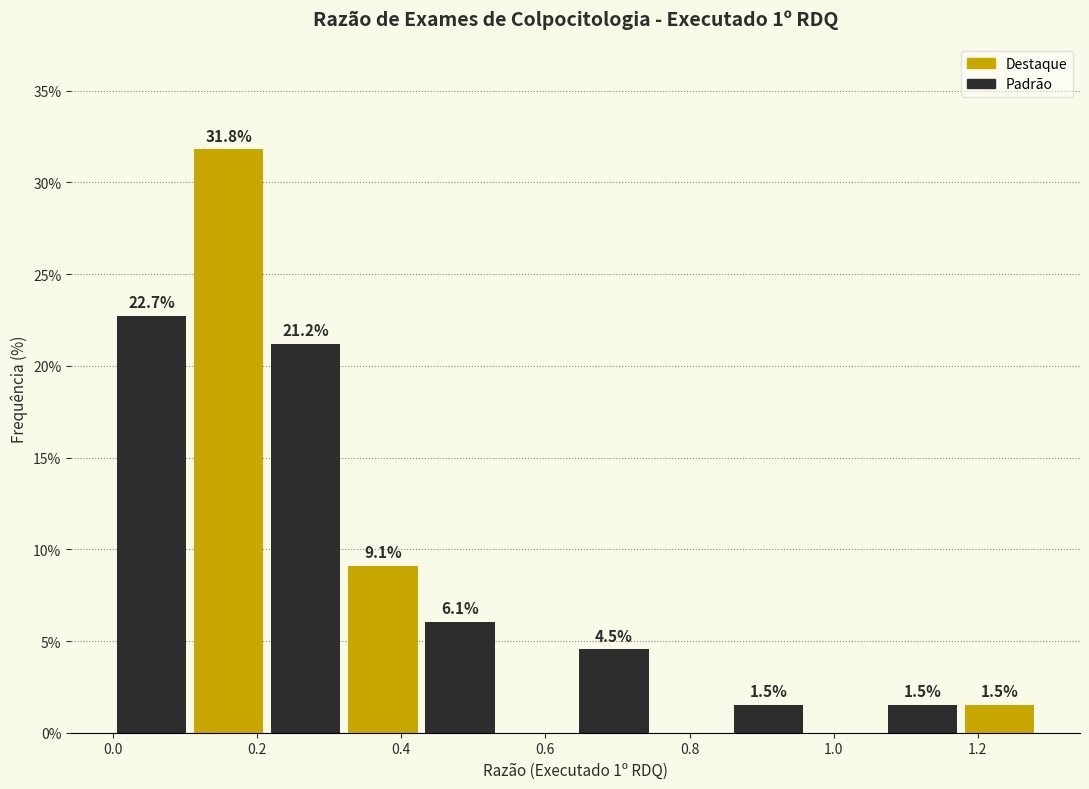

Over which range of the x-axis is the bar tallest?

0.10 to 0.22